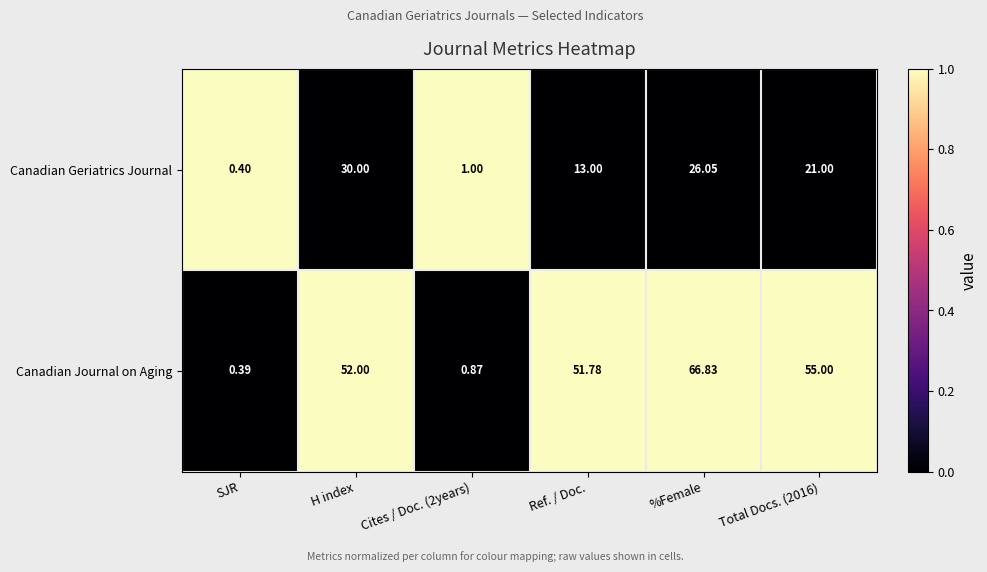

At how many categories does at least one series exceed 0?

6